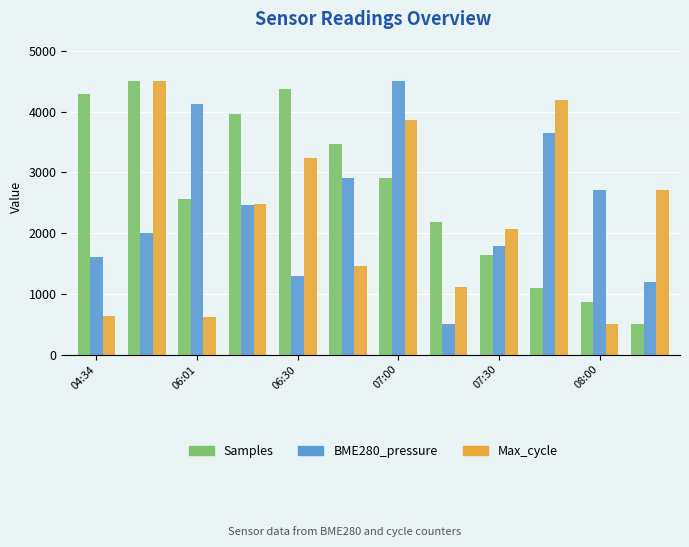

Reading left to right, what are all the values shown in this chart?

Samples: 4296.3	4500.0	2563.8	3963.8	4376.6	3463.3	2915.3	2182.8	1636.6	1088.6	865.3	500.0
BME280_pressure: 1608.5	2008.3	4133.1	2464.7	1296.1	2914.8	4500.0	500.0	1781.8	3652.9	2706.5	1193.3
Max_cycle: 641.4	4500.0	617.1	2475.6	3230.5	1463.8	3871.5	1106.8	2070.6	4194.3	500.0	2713.0